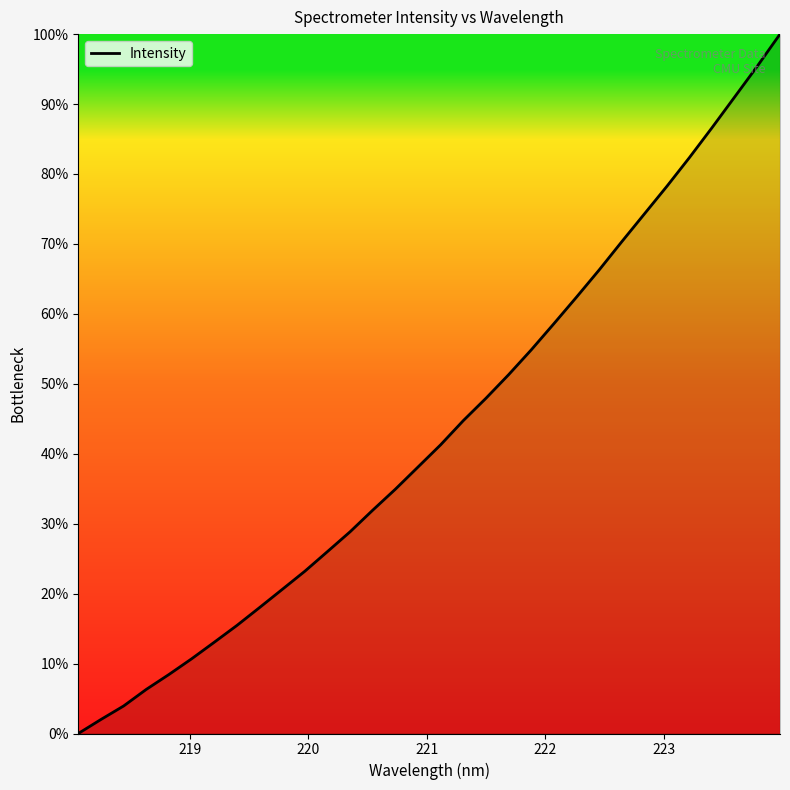

What is the maximum value shown in the chart?

100.0